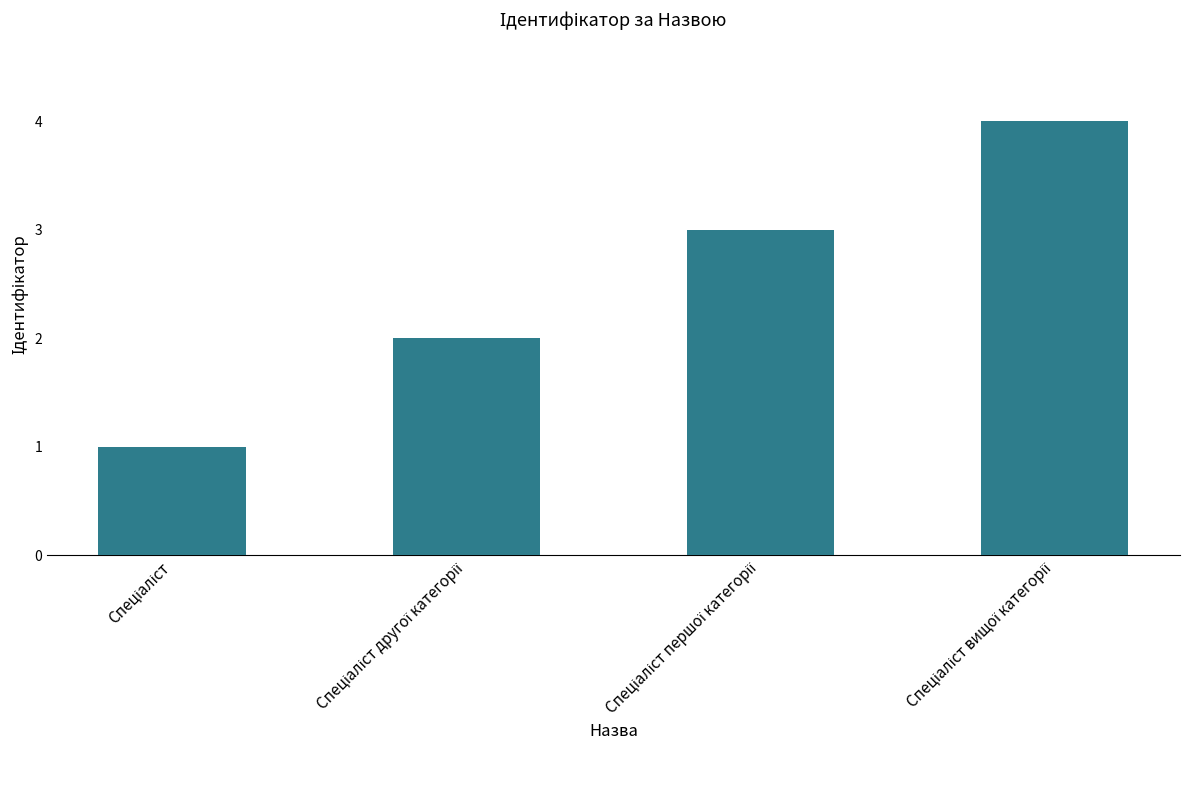

What is the sum of all values?

10